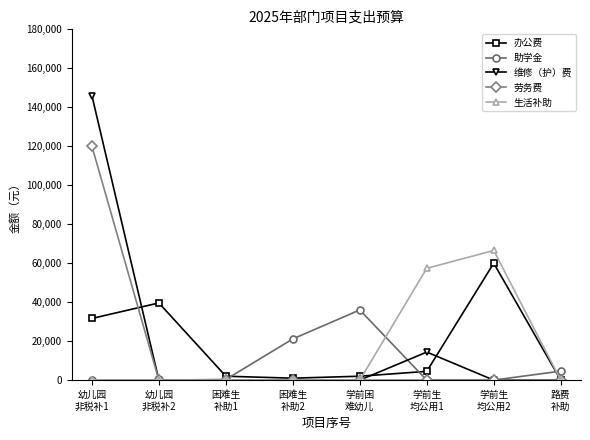

What is the difference between the 办公费 values at 路费
补助 and 学前生
均公用2?

60000.0